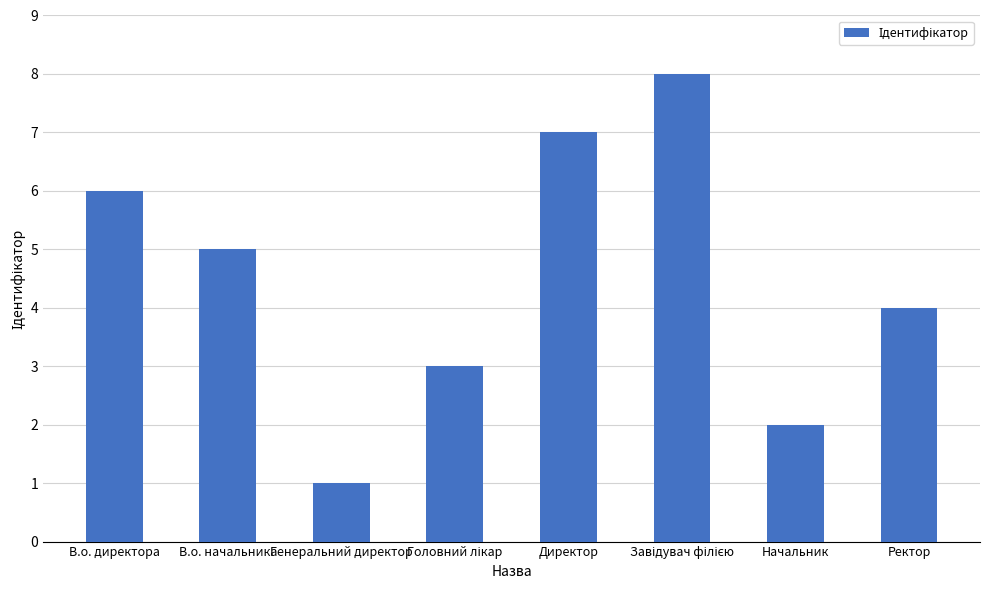

How many categories are shown in the chart?

8